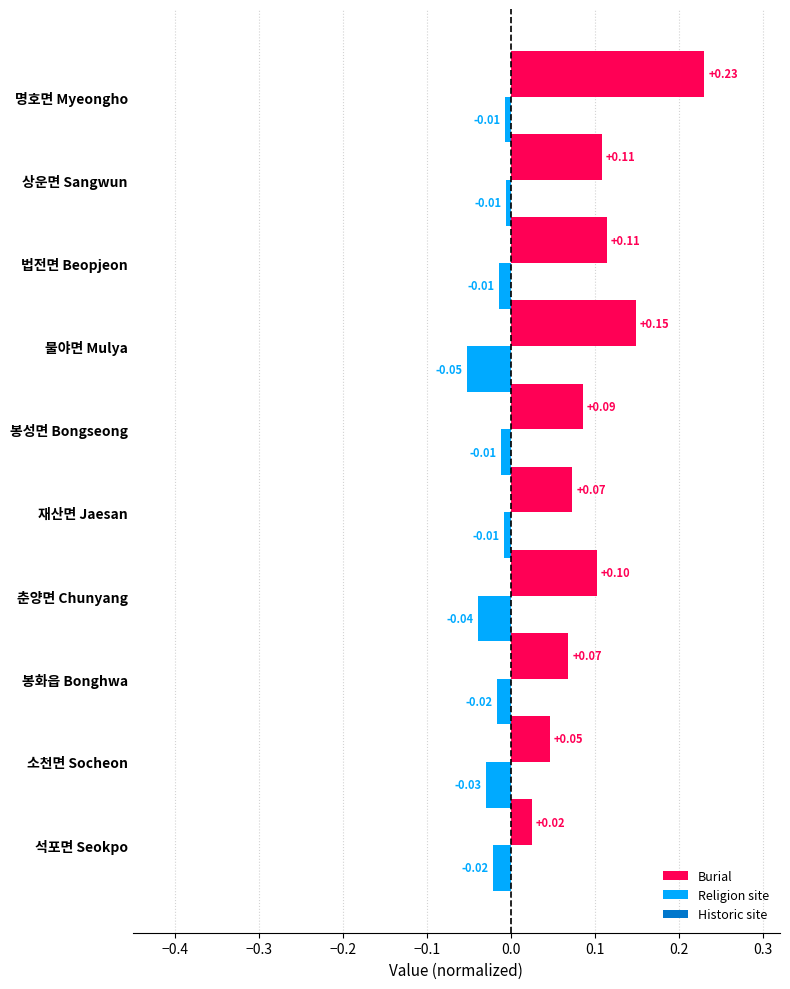

Which label corresponds to the largest value in the chart?

명호면 Myeongho